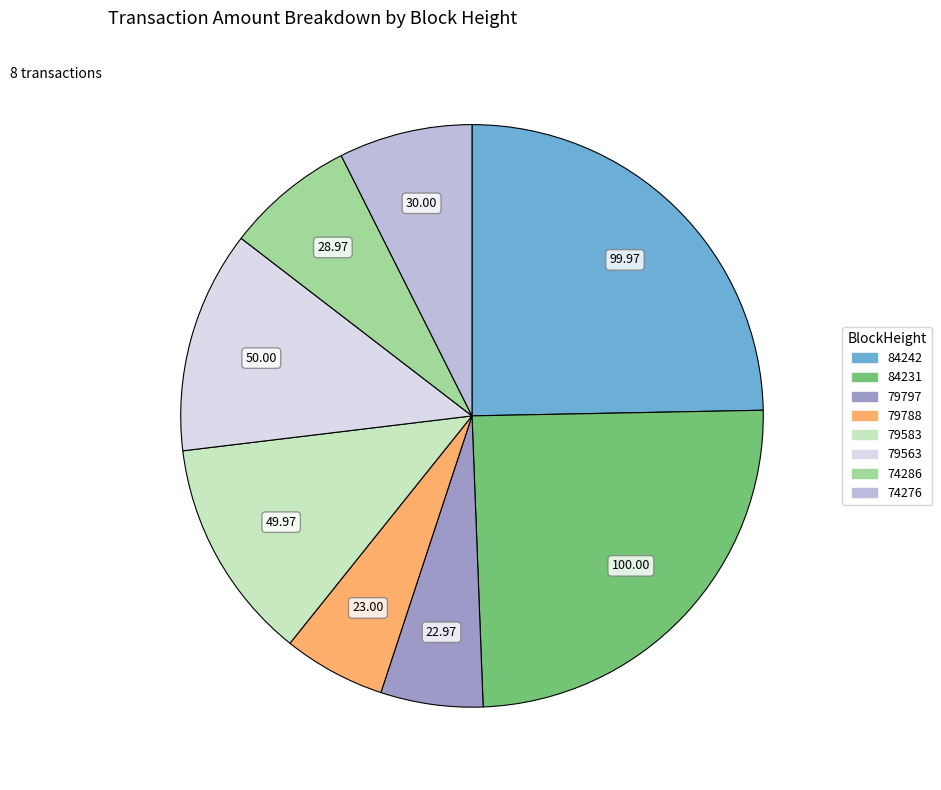

Is the sum of 84231 and 79797 greater than half?

No